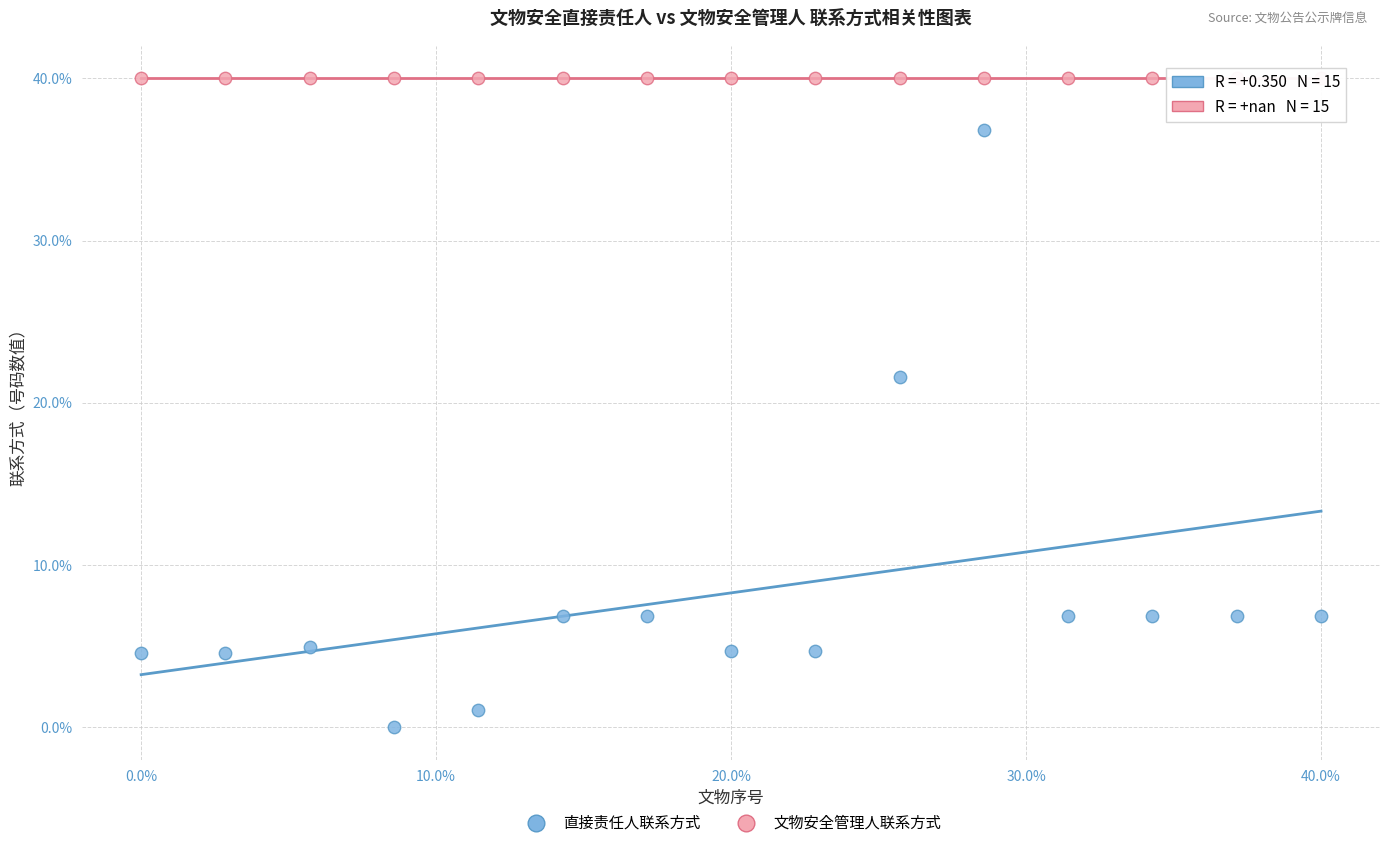

In the 直接责任人联系方式 series, what Y value is closest to 18?

21.6